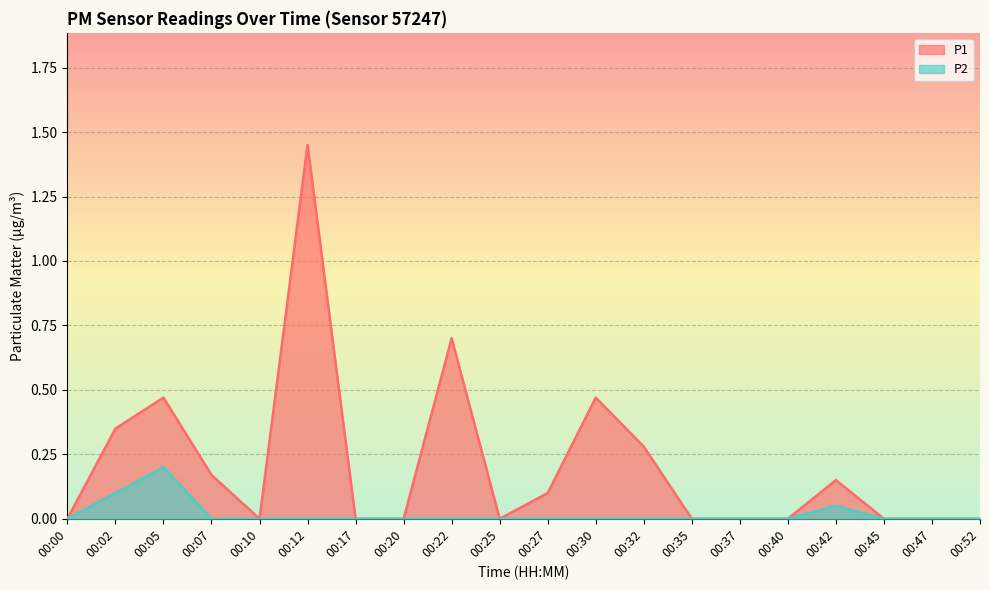

How many data points in P1 are above 0?

9